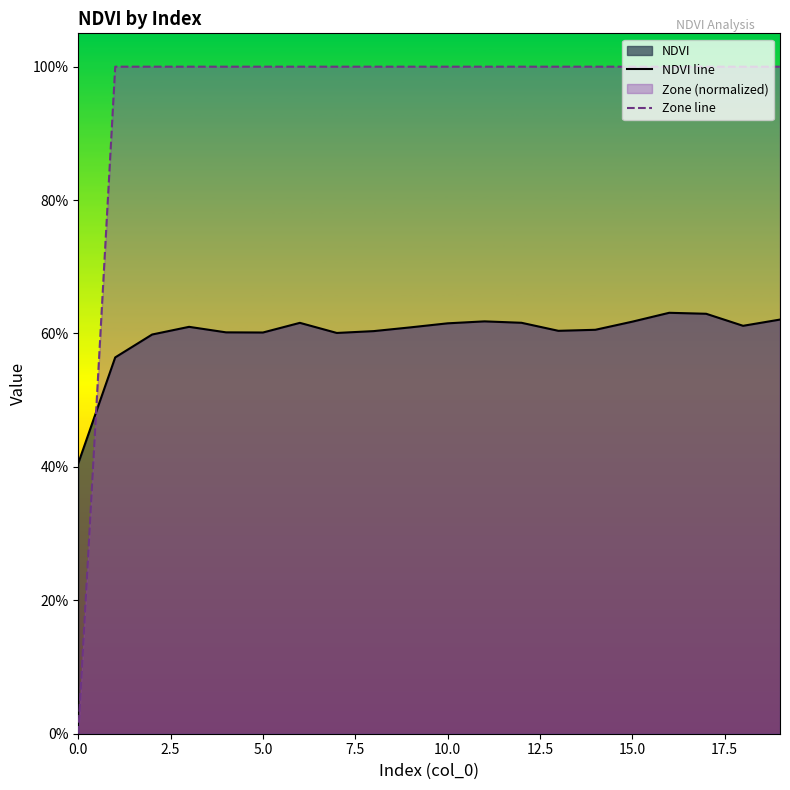

What is the value of the NDVI line point at the 17th from the left?

0.6